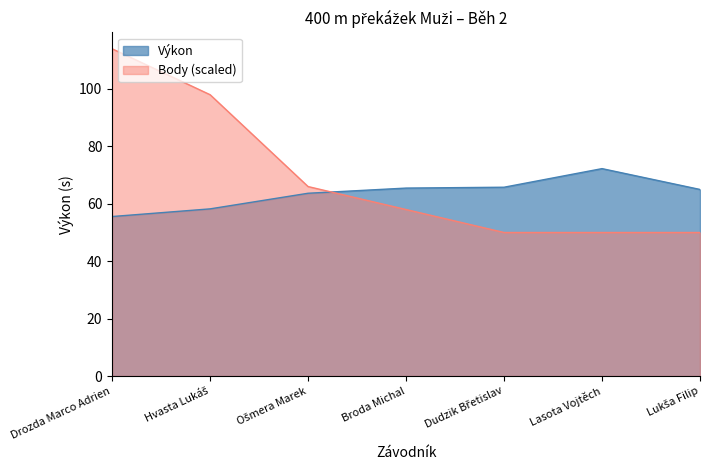

How many values in the Body series exceed 58?

3